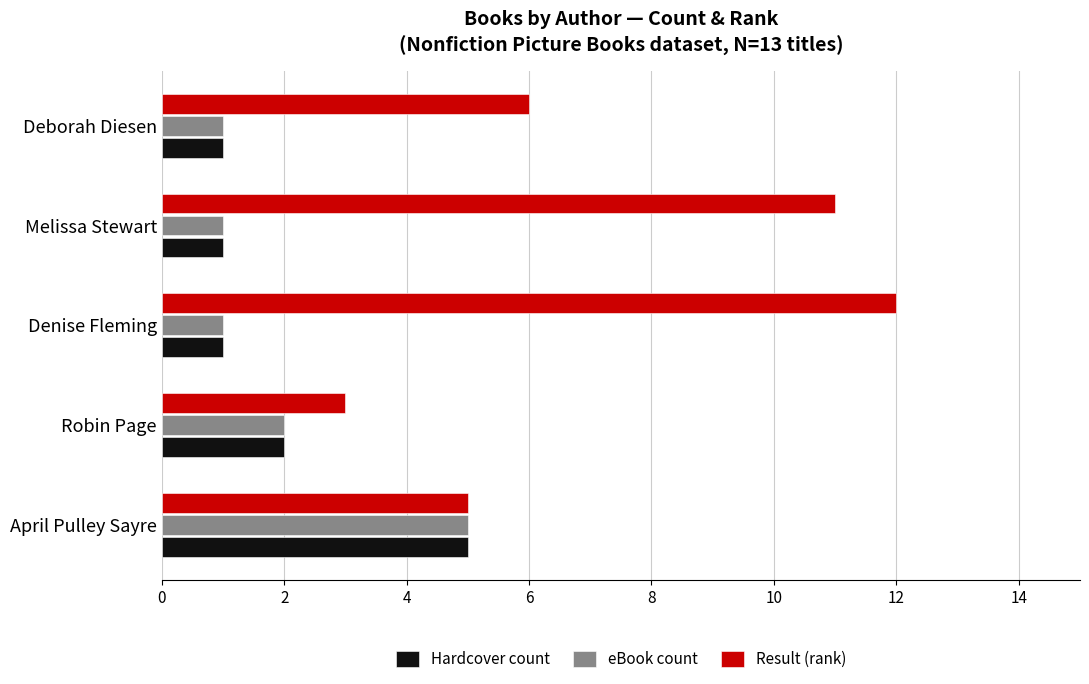

What is the highest value of the eBook count series?

5